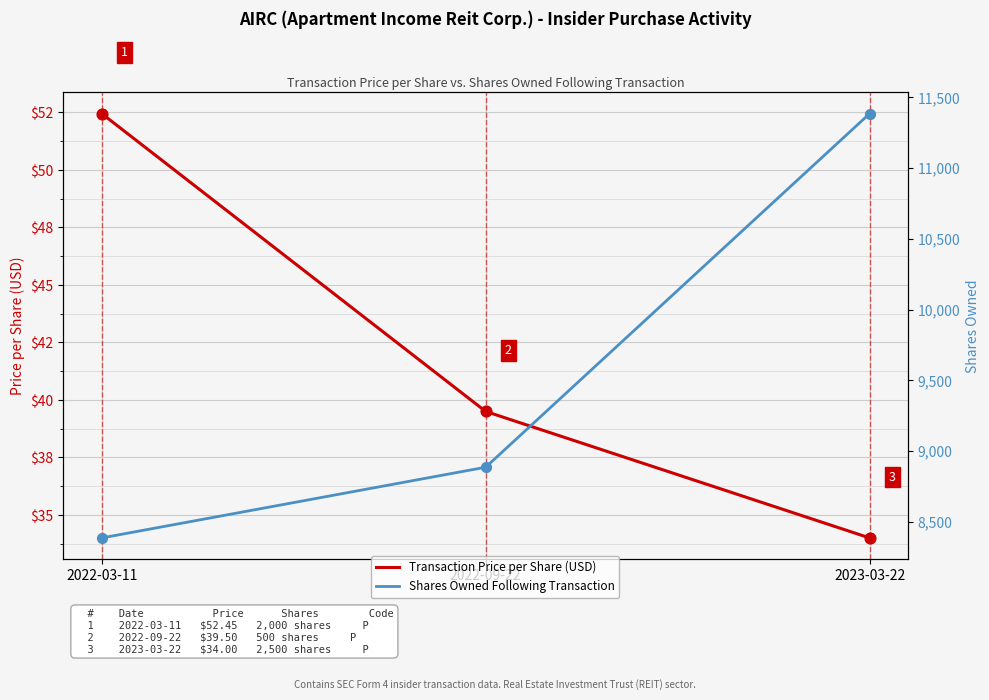

Which series has the widest spread of Y values?

Shares Owned Following Transaction